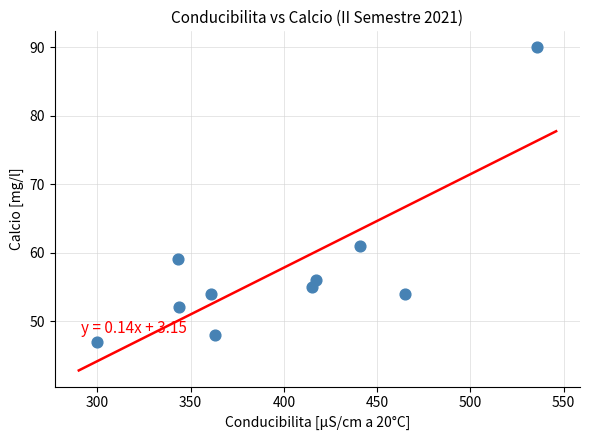

What is the range of X values (max minus min)?

236